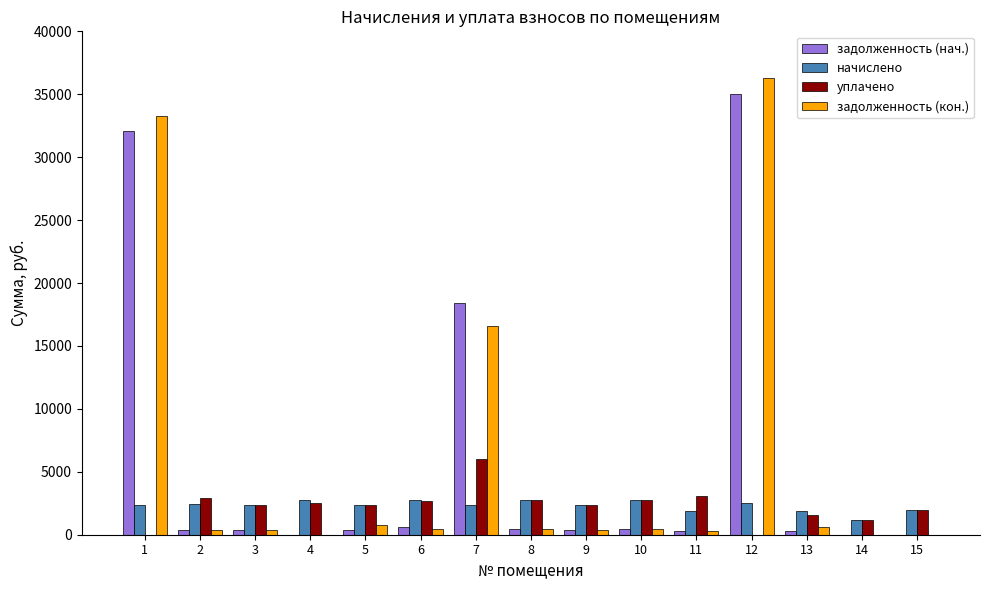

What is the highest value of the задолженность (кон.) series?

36288.5